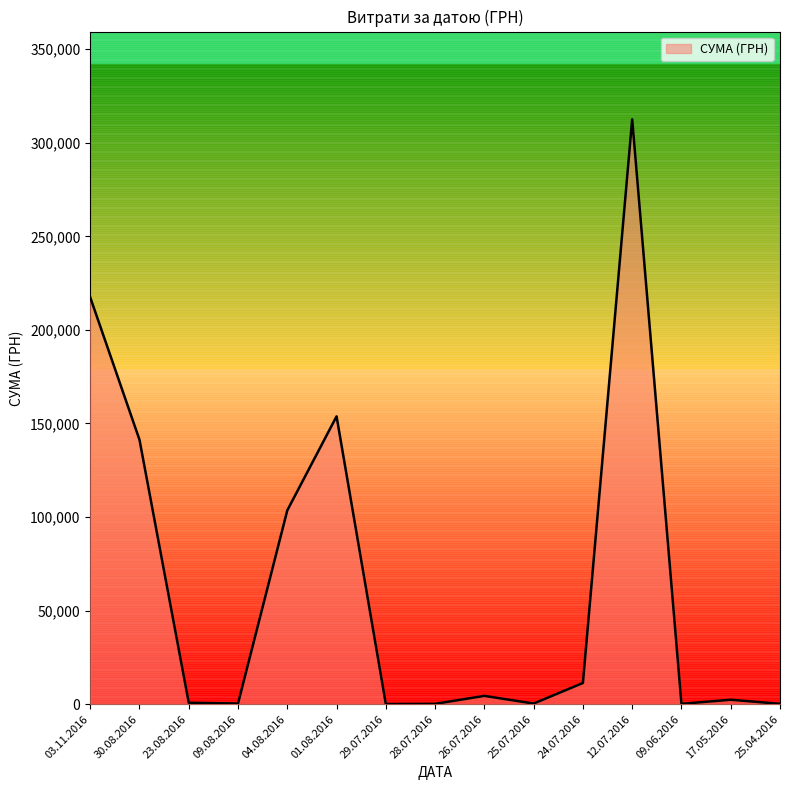

At which category does the chart reach its peak across all series?

12.07.2016